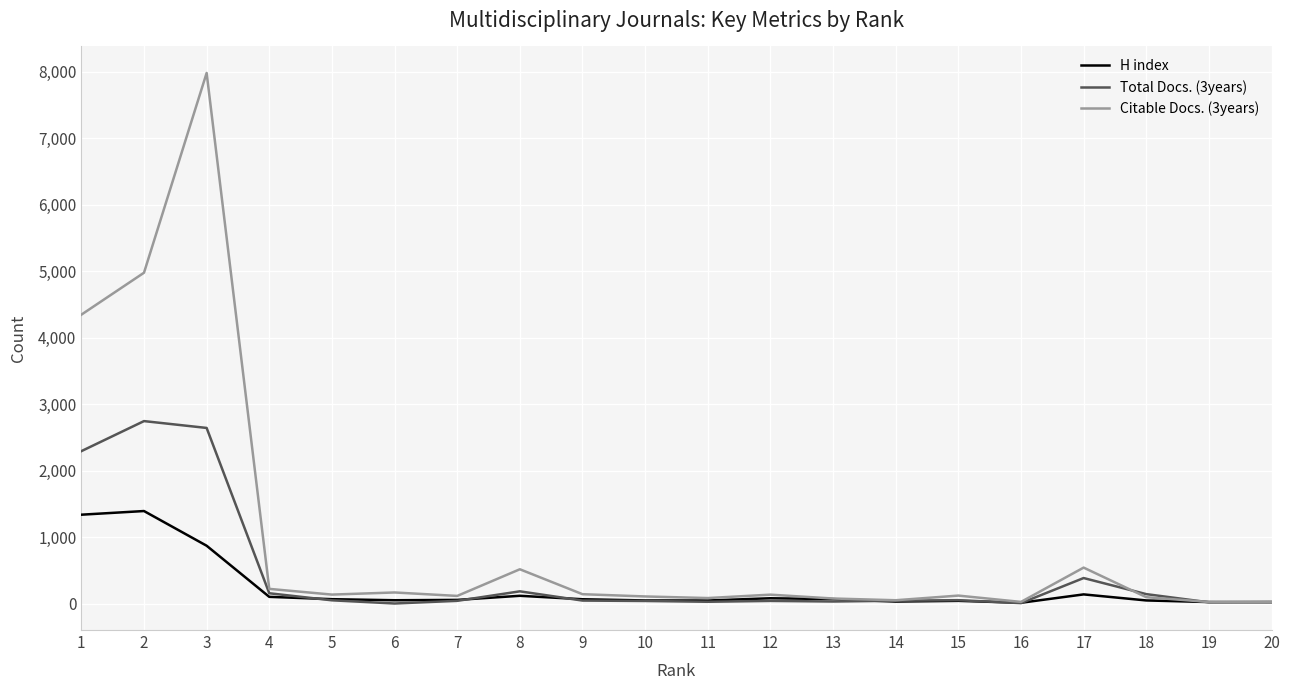

What is the highest value of the H index series?

1391